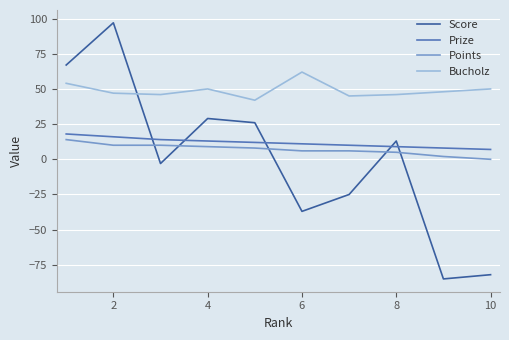

Is this an area chart (filled region under the line)?

No